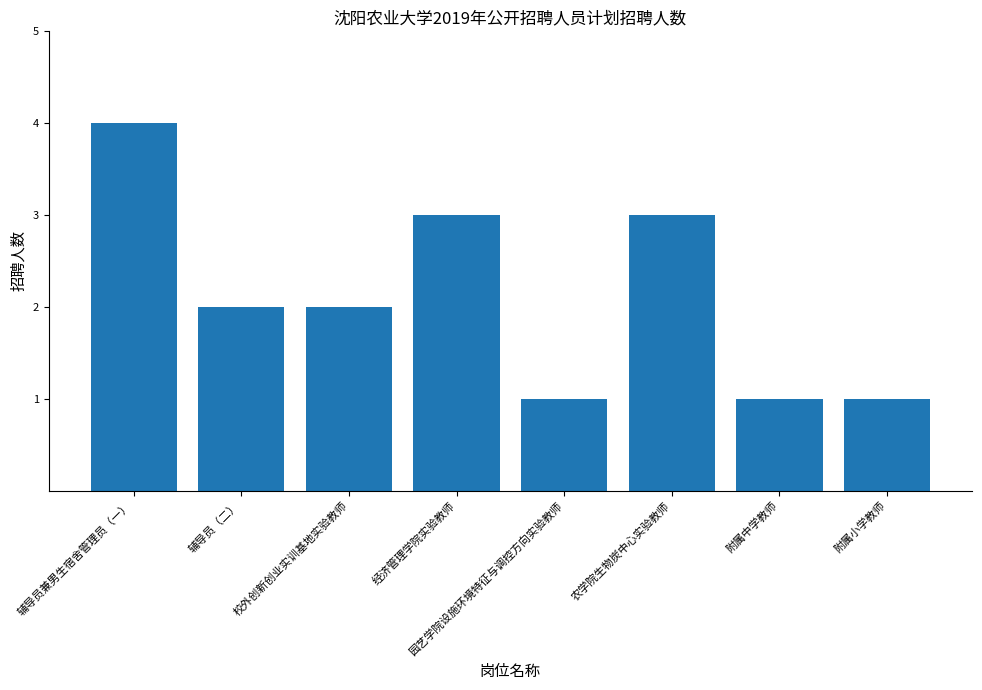

What is the smallest value displayed?

1